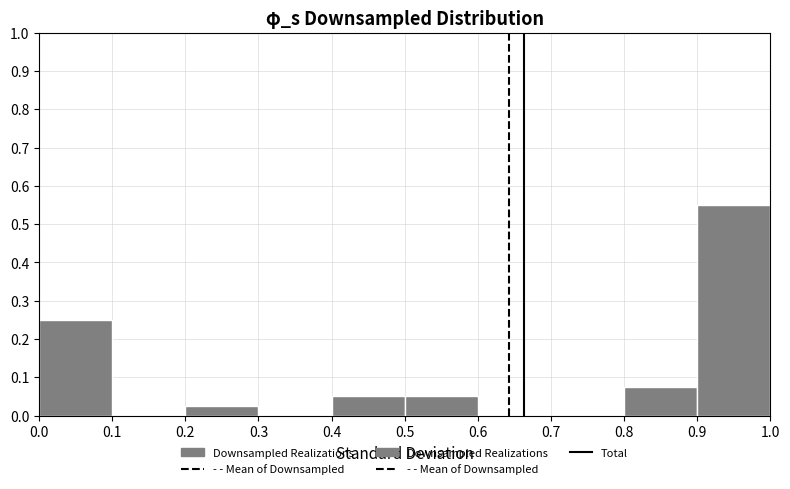

Reading left to right, list every bar in this chart as the range it spans on the x-axis followed by its height. The values are not printed on the chart, so give them approximately, as read against the axis.

0.0 to 0.1: 0.25
0.1 to 0.2: 0
0.2 to 0.3: 0.03
0.3 to 0.4: 0
0.4 to 0.5: 0.05
0.5 to 0.6: 0.05
0.6 to 0.7: 0
0.7 to 0.8: 0
0.8 to 0.9: 0.08
0.9 to 1.0: 0.55